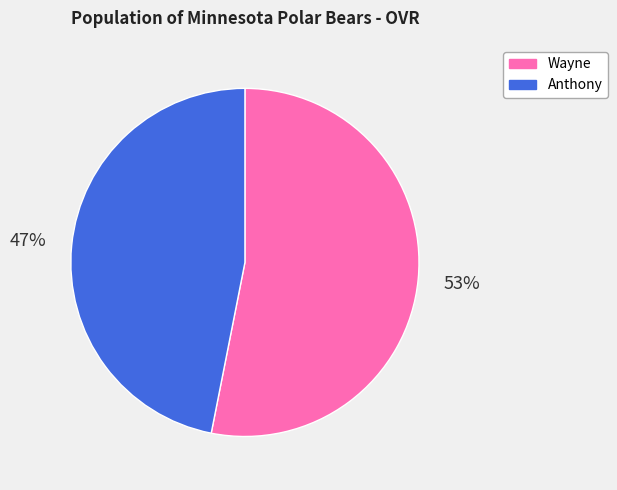

The Anthony slice represents 37% of the pie. True or false?

False